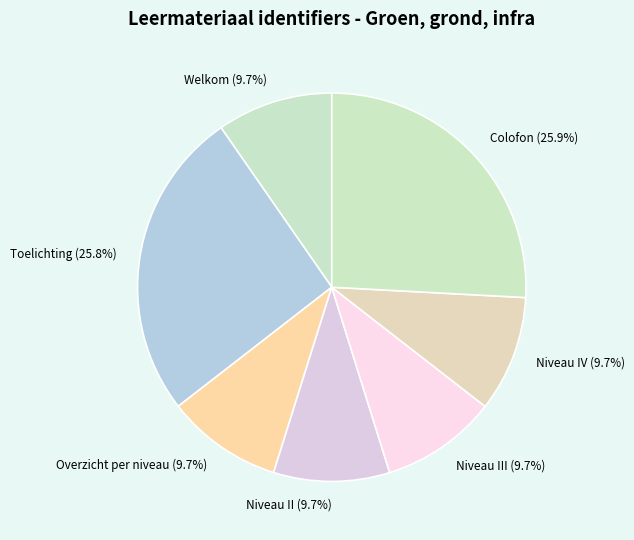

Is Niveau II the majority of the pie?

No